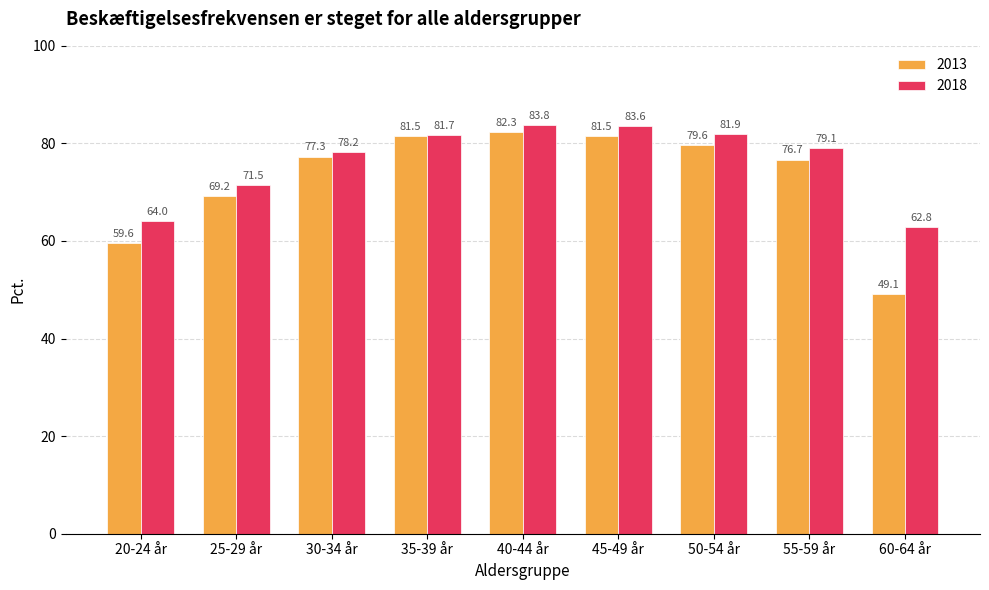

Reading left to right, what are all the values shown in this chart?

2013: 59.6	69.2	77.3	81.5	82.3	81.5	79.6	76.7	49.1
2018: 64.0	71.5	78.2	81.7	83.8	83.6	81.9	79.1	62.8